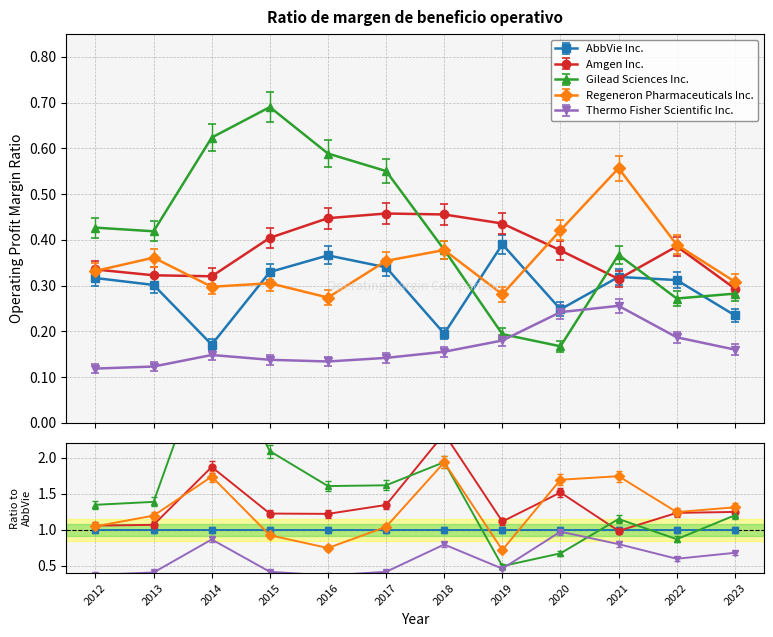

What is the sum of the Gilead Sciences Inc. values at 2017 and 2023?

0.8